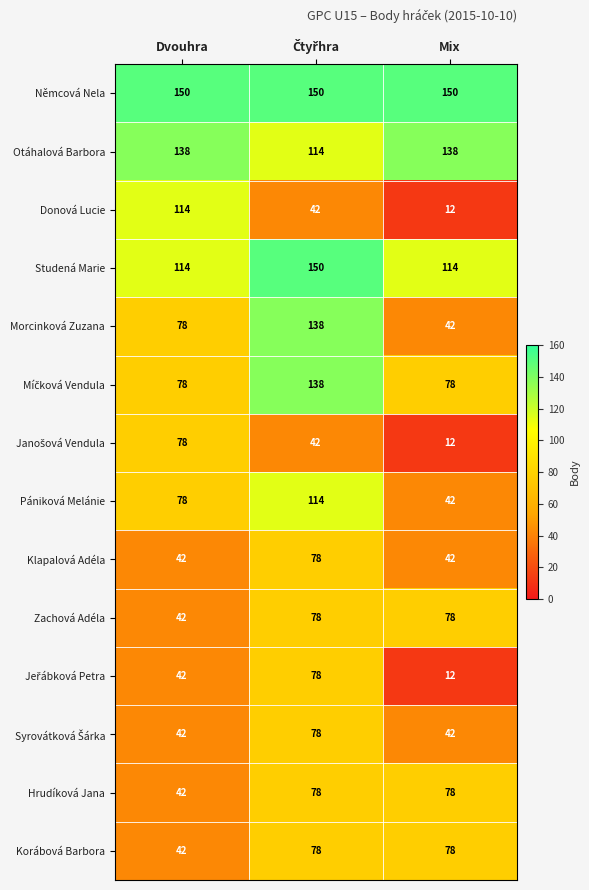

Which category has the lowest value across all series?

Mix